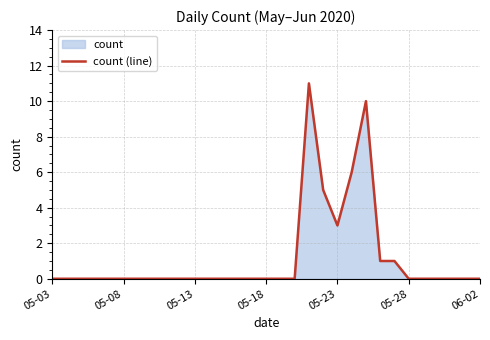

Is it true that the value at 05-23 is 3?

True